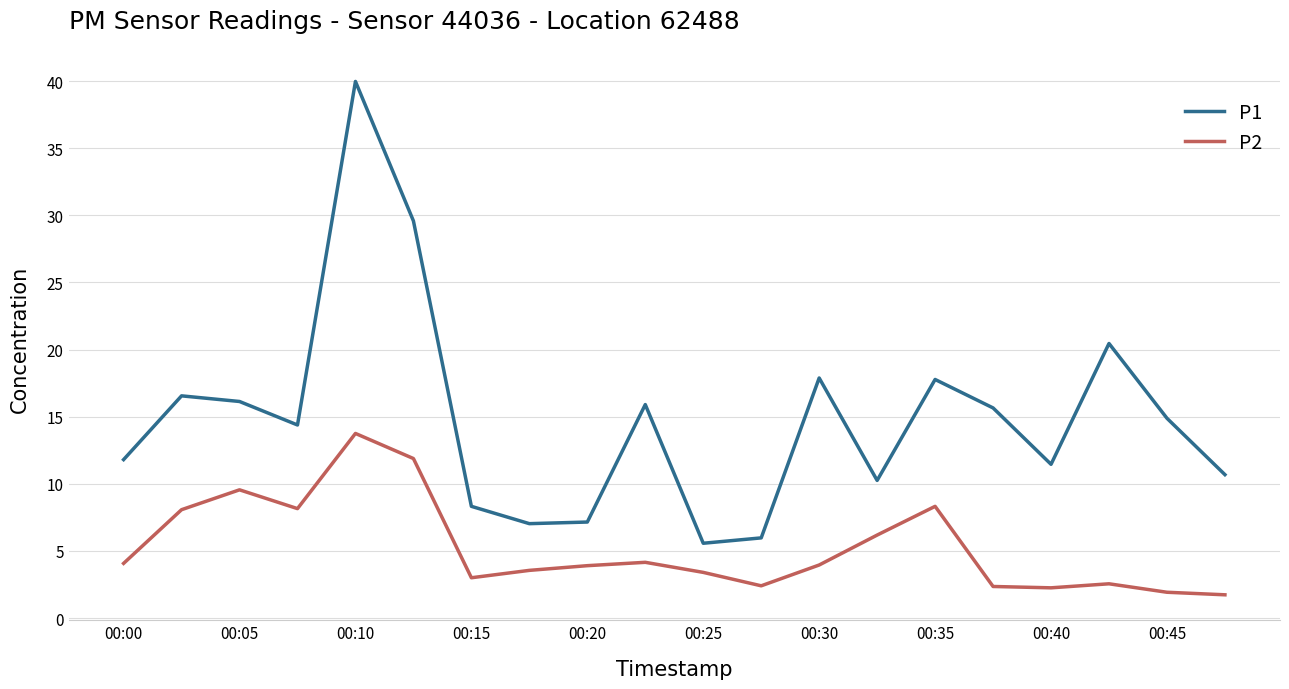

How many lines are shown in the chart?

2